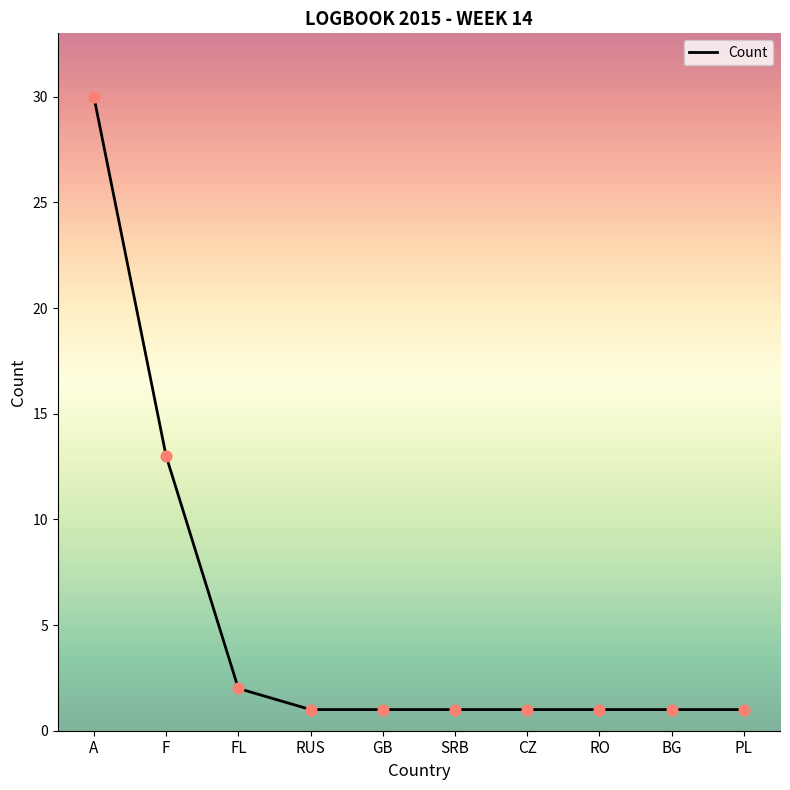

Between A and SRB, which is larger?

A